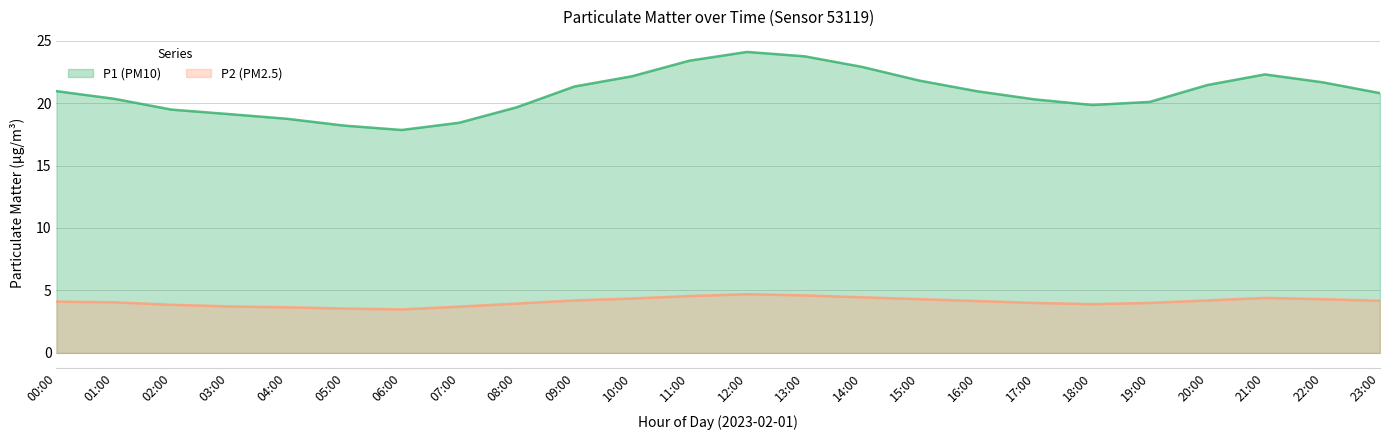

The P1 series shows 21.8 at 15:00. True or false?

True